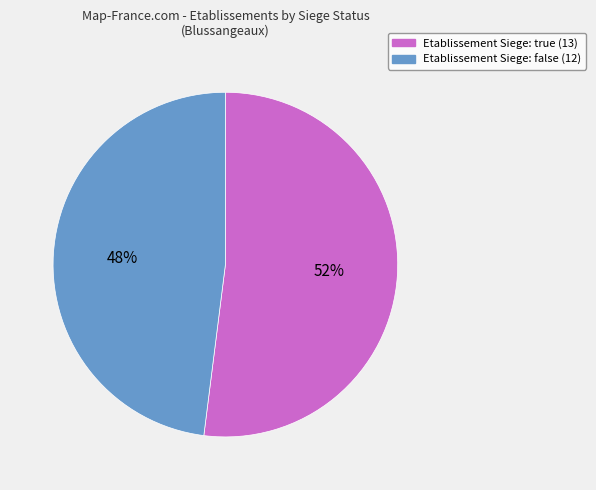

How many slices are in this pie chart?

2